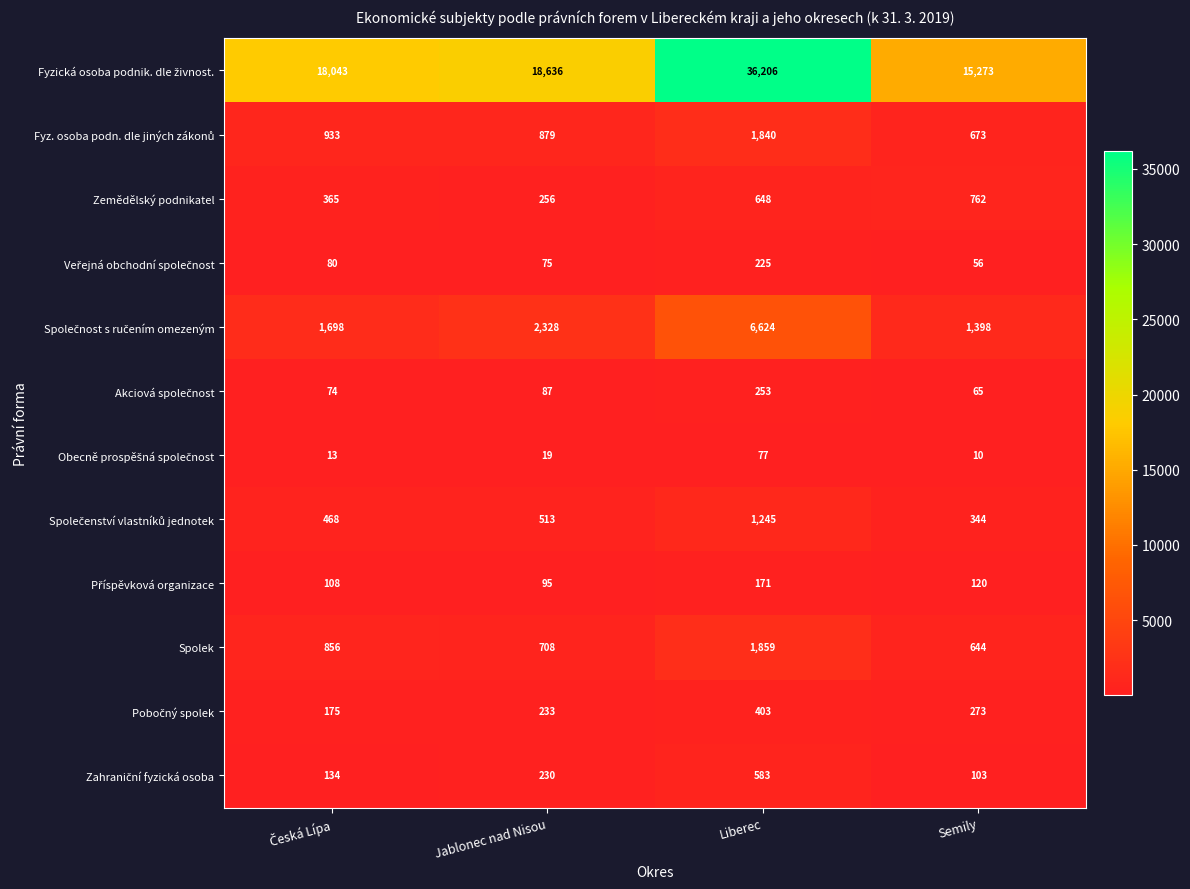

What is the average value of the Spolek series?

1017